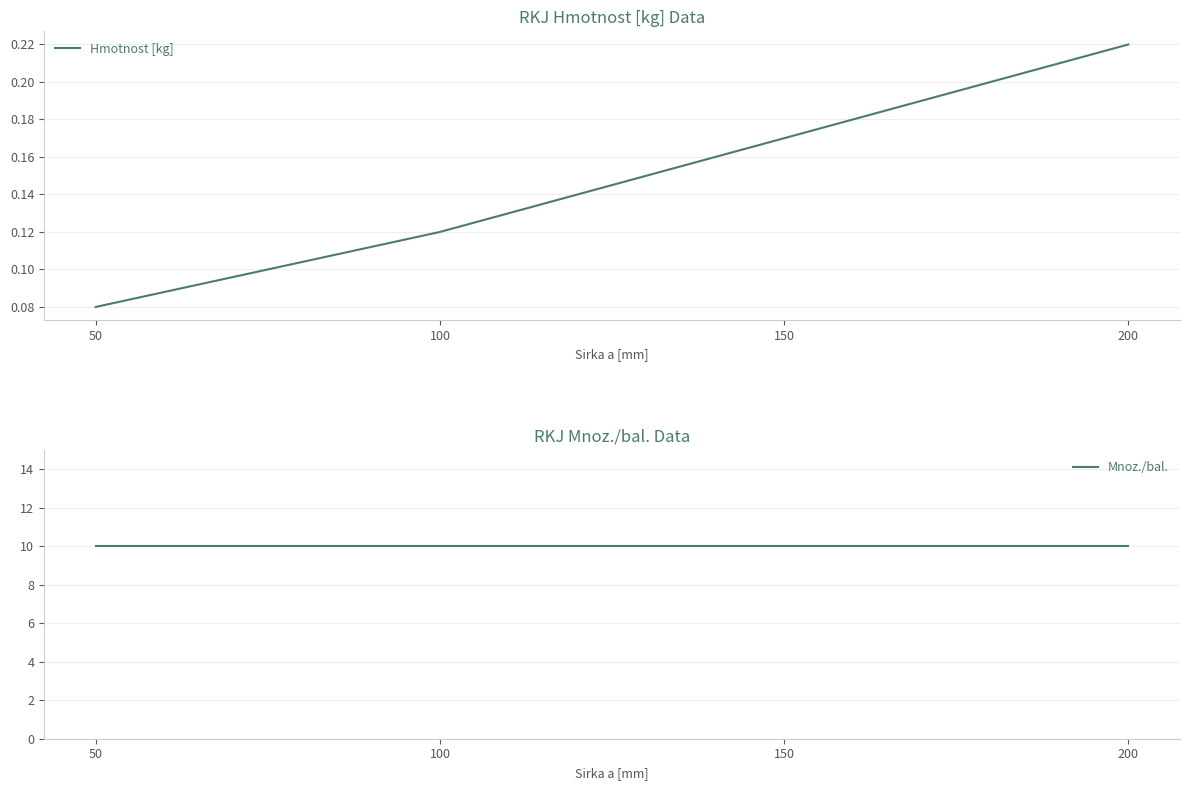

Is the value of Mnoz./bal. at 200 greater than the value of Hmotnost [kg] at 150?

Yes